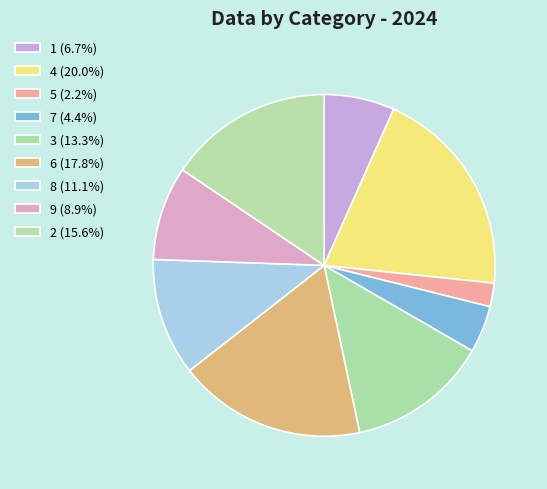

True or false: 3 accounts for 13% of the total.

True